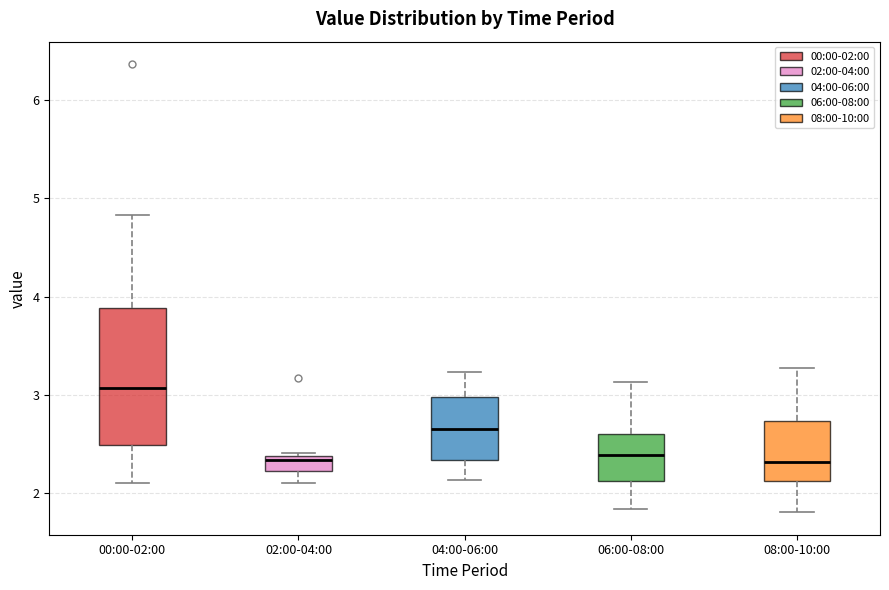

Reading left to right, transcribe this box plot: for each box, give where its median line is, the range the box spans, and where its two whiskers end, as read against the y-axis. The values are not printed on the chart, so give them approximately, as read against the axis.

00:00-02:00: median 3.1, box 2.5 to 3.9, whiskers 2.1 to 4.8
02:00-04:00: median 2.3, box 2.2 to 2.4, whiskers 2.1 to 2.4
04:00-06:00: median 2.7, box 2.3 to 3.0, whiskers 2.1 to 3.2
06:00-08:00: median 2.4, box 2.1 to 2.6, whiskers 1.8 to 3.1
08:00-10:00: median 2.3, box 2.1 to 2.7, whiskers 1.8 to 3.3